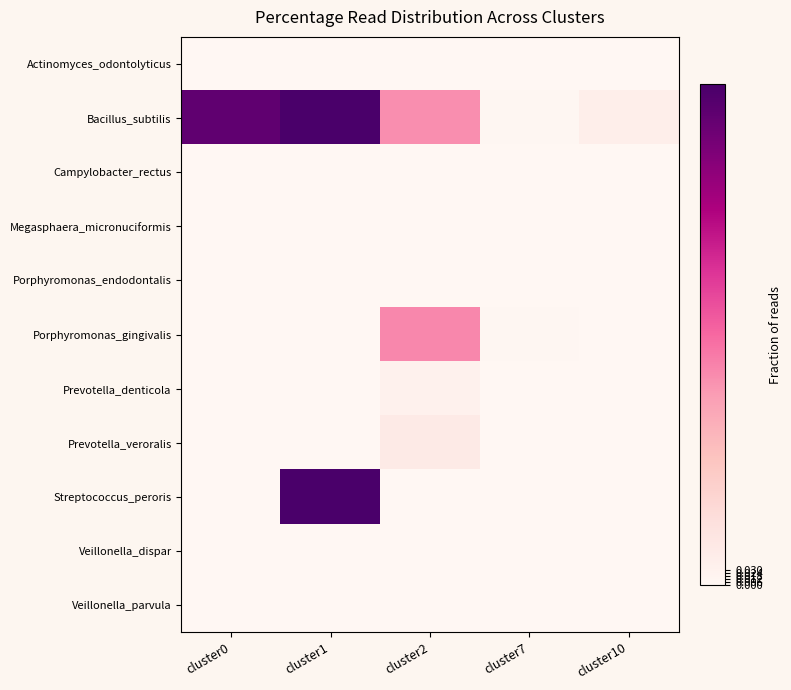

Reading left to right, what are all the values shown in this chart?

Actinomyces_odontolyticus: cluster0=0.0	cluster1=0.0	cluster2=0.0	cluster7=0.0	cluster10=0.0
Bacillus_subtilis: cluster0=0.9	cluster1=1.0	cluster2=0.4	cluster7=0.0	cluster10=0.0
Campylobacter_rectus: cluster0=0.0	cluster1=0.0	cluster2=0.0	cluster7=0.0	cluster10=0.0
Megasphaera_micronuciformis: cluster0=0.0	cluster1=0.0	cluster2=0.0	cluster7=0.0	cluster10=0.0
Porphyromonas_endodontalis: cluster0=0.0	cluster1=0.0	cluster2=0.0	cluster7=0.0	cluster10=0.0
Porphyromonas_gingivalis: cluster0=0.0	cluster1=0.0	cluster2=0.4	cluster7=0.0	cluster10=0.0
Prevotella_denticola: cluster0=0.0	cluster1=0.0	cluster2=0.0	cluster7=0.0	cluster10=0.0
Prevotella_veroralis: cluster0=0.0	cluster1=0.0	cluster2=0.1	cluster7=0.0	cluster10=0.0
Streptococcus_peroris: cluster0=0.0	cluster1=1.0	cluster2=0.0	cluster7=0.0	cluster10=0.0
Veillonella_dispar: cluster0=0.0	cluster1=0.0	cluster2=0.0	cluster7=0.0	cluster10=0.0
Veillonella_parvula: cluster0=0.0	cluster1=0.0	cluster2=0.0	cluster7=0.0	cluster10=0.0